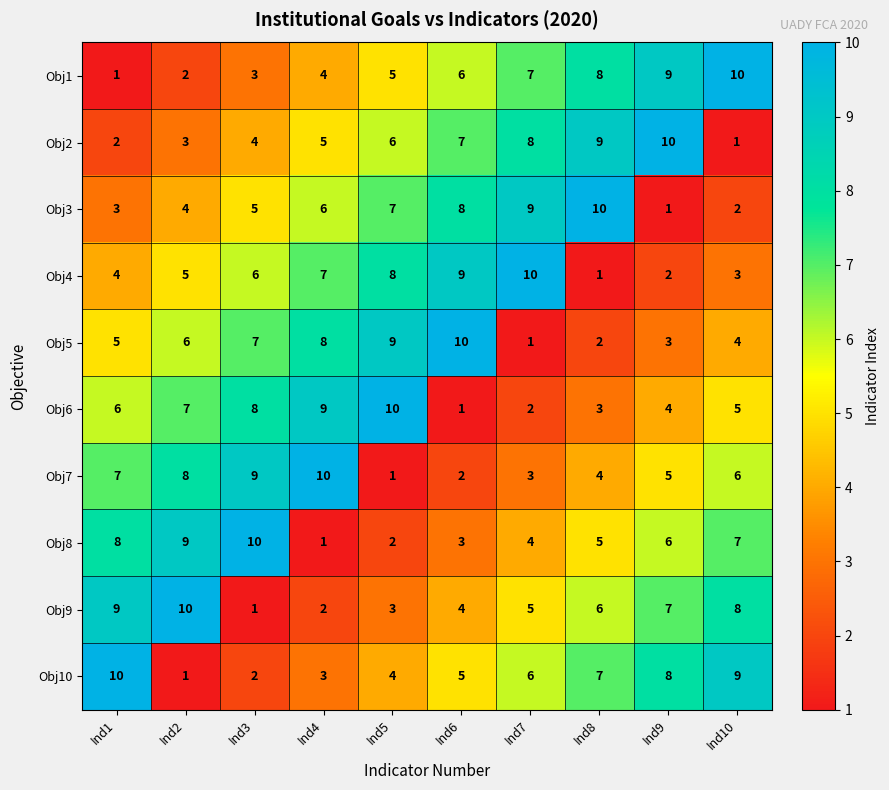

How many categories are shown in the chart?

10